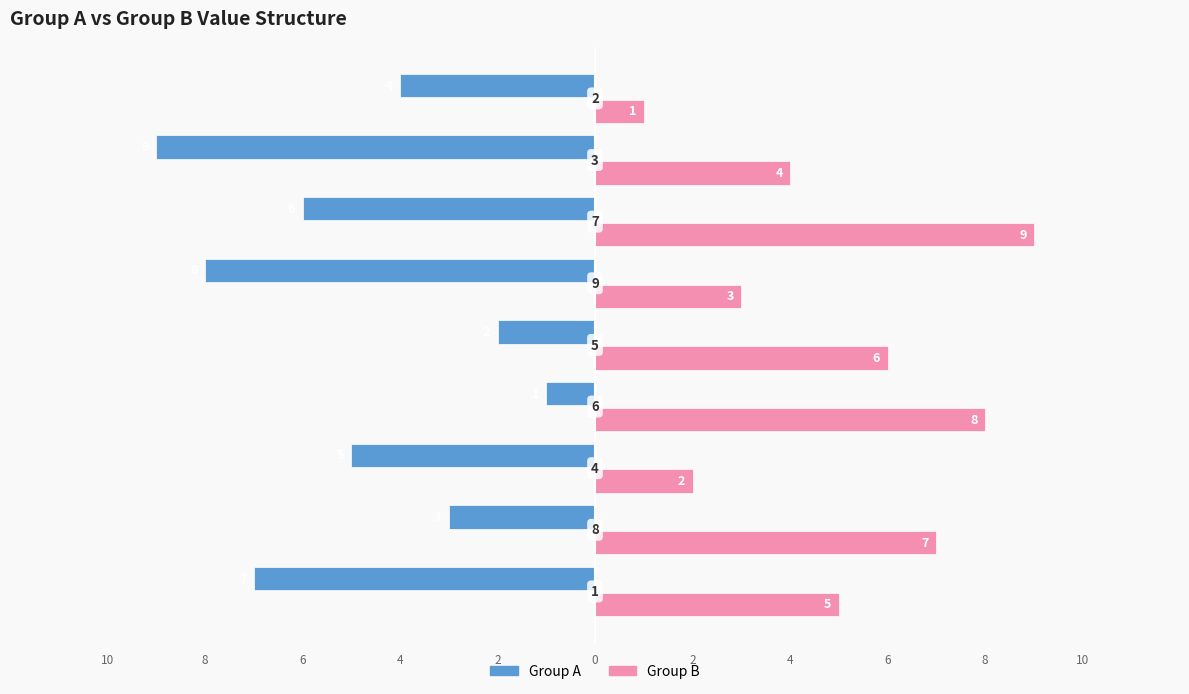

Rank the series by their average value, from highest to lowest.

Group B, Group A